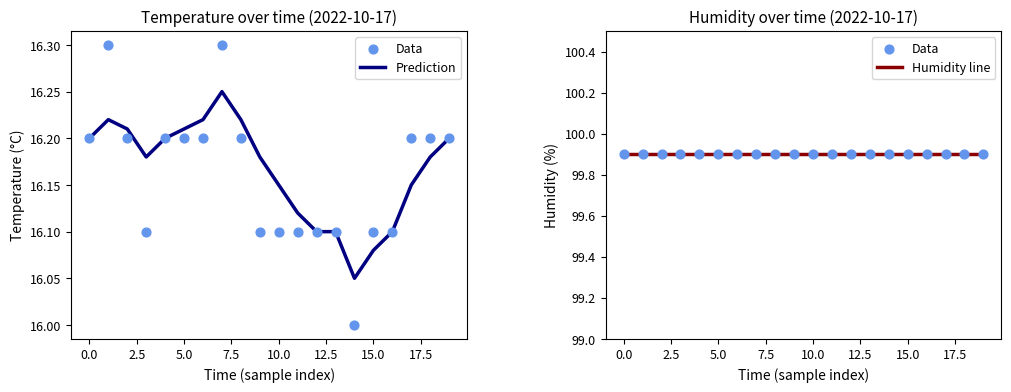

Which series reaches the minimum Y coordinate?

Prediction